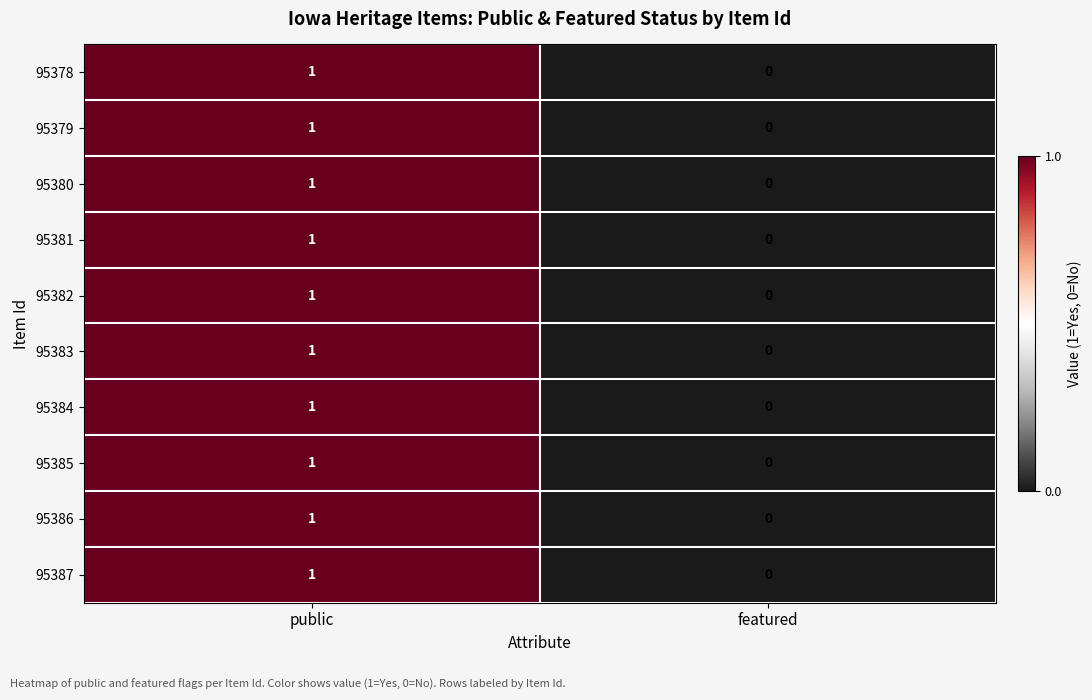

Reading left to right, list all the values displayed in this chart.

95378: public=1	featured=0
95379: public=1	featured=0
95380: public=1	featured=0
95381: public=1	featured=0
95382: public=1	featured=0
95383: public=1	featured=0
95384: public=1	featured=0
95385: public=1	featured=0
95386: public=1	featured=0
95387: public=1	featured=0